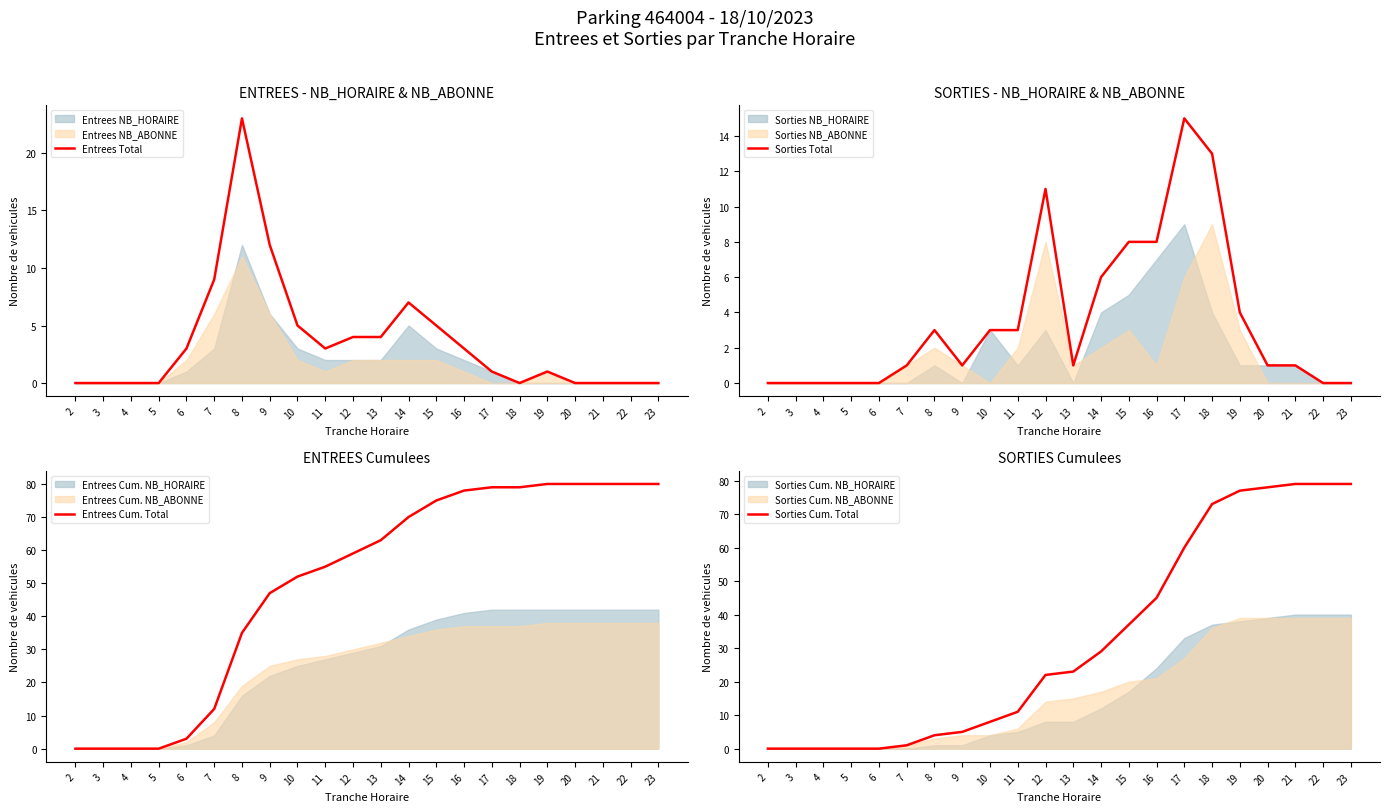

What is the difference between the Sorties Cum. Total values at 21 and 3?

79